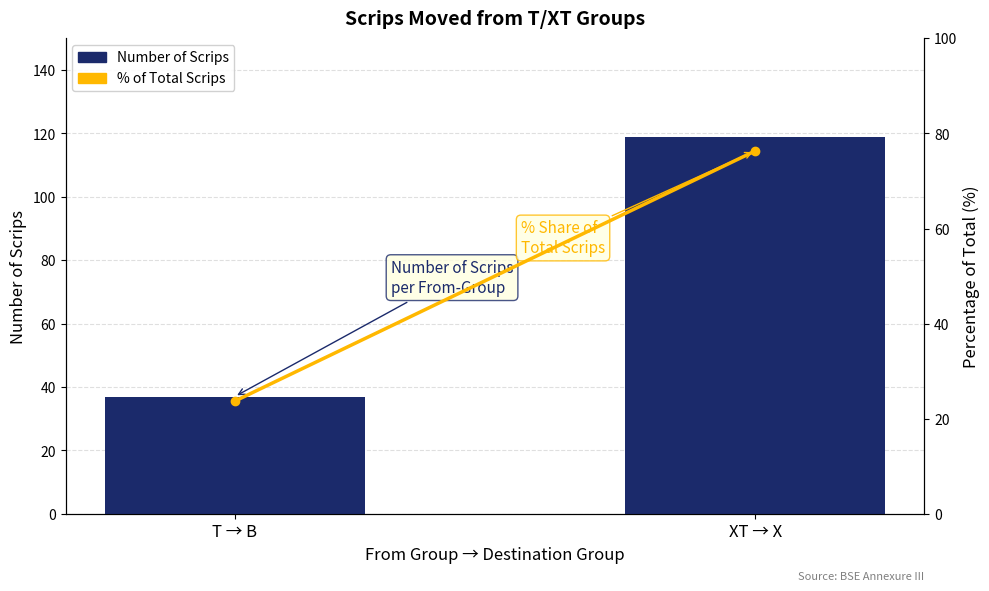

List the series in order of their overall mean, lowest first.

% of Total, Number of Scrips